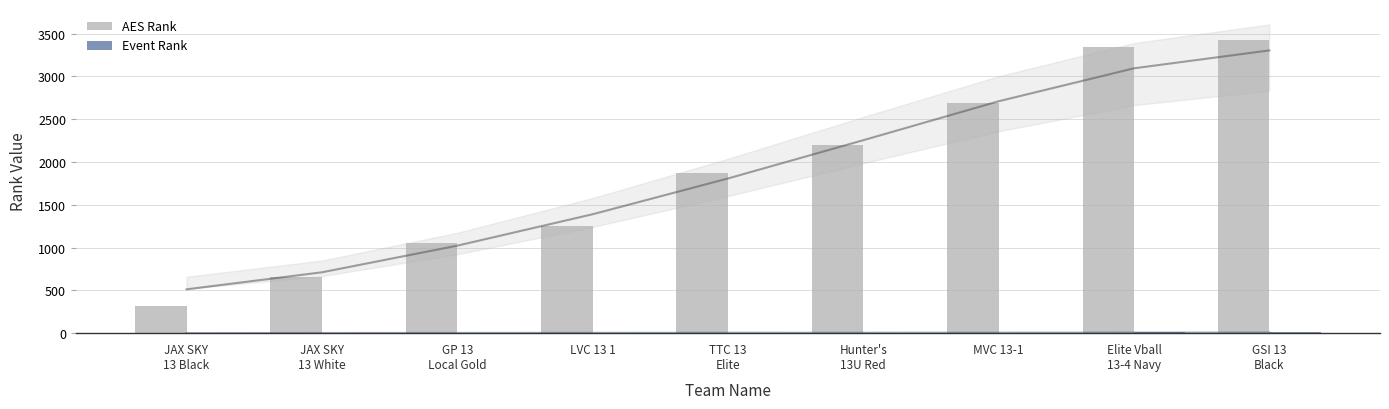

Which series has the largest total across all categories?

AES Rank